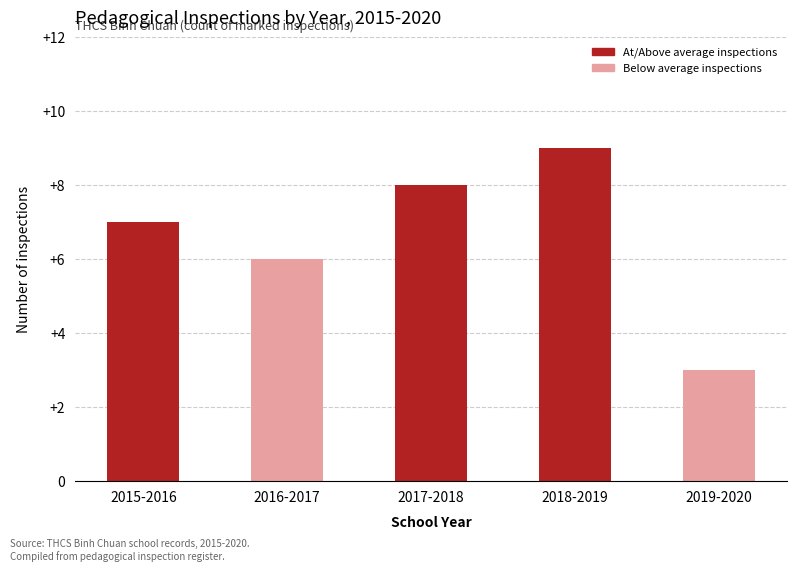

Approximately how many times larger is the value at 2019-2020 compared to 2018-2019?

0.3